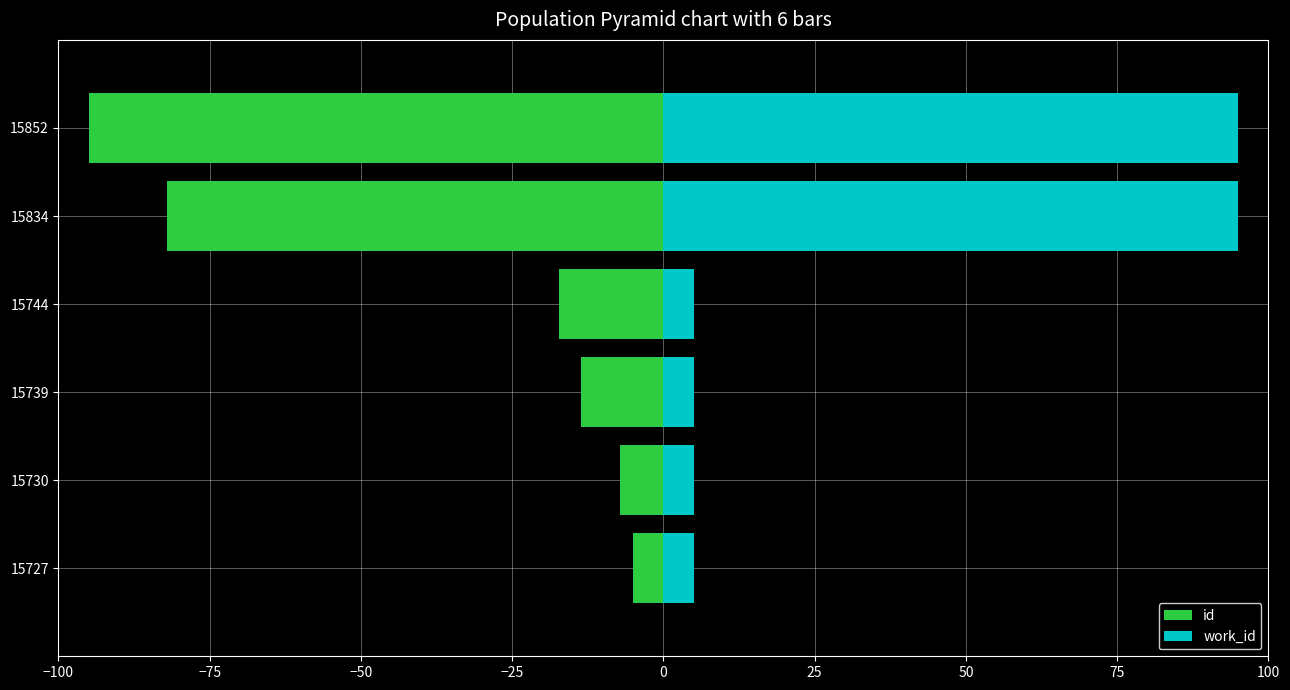

Reading left to right, extract all data points from this chart.

id: -5.0	-7.2	-13.6	-17.2	-82.0	-95.0
work_id: 5.0	5.0	5.0	5.0	95.0	95.0